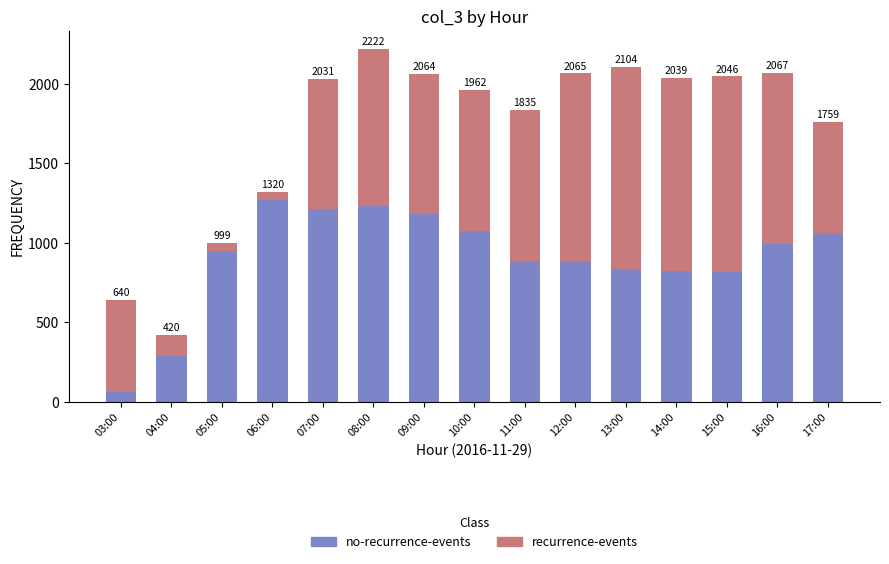

Where does the no-recurrence-events series first go above 949?

06:00